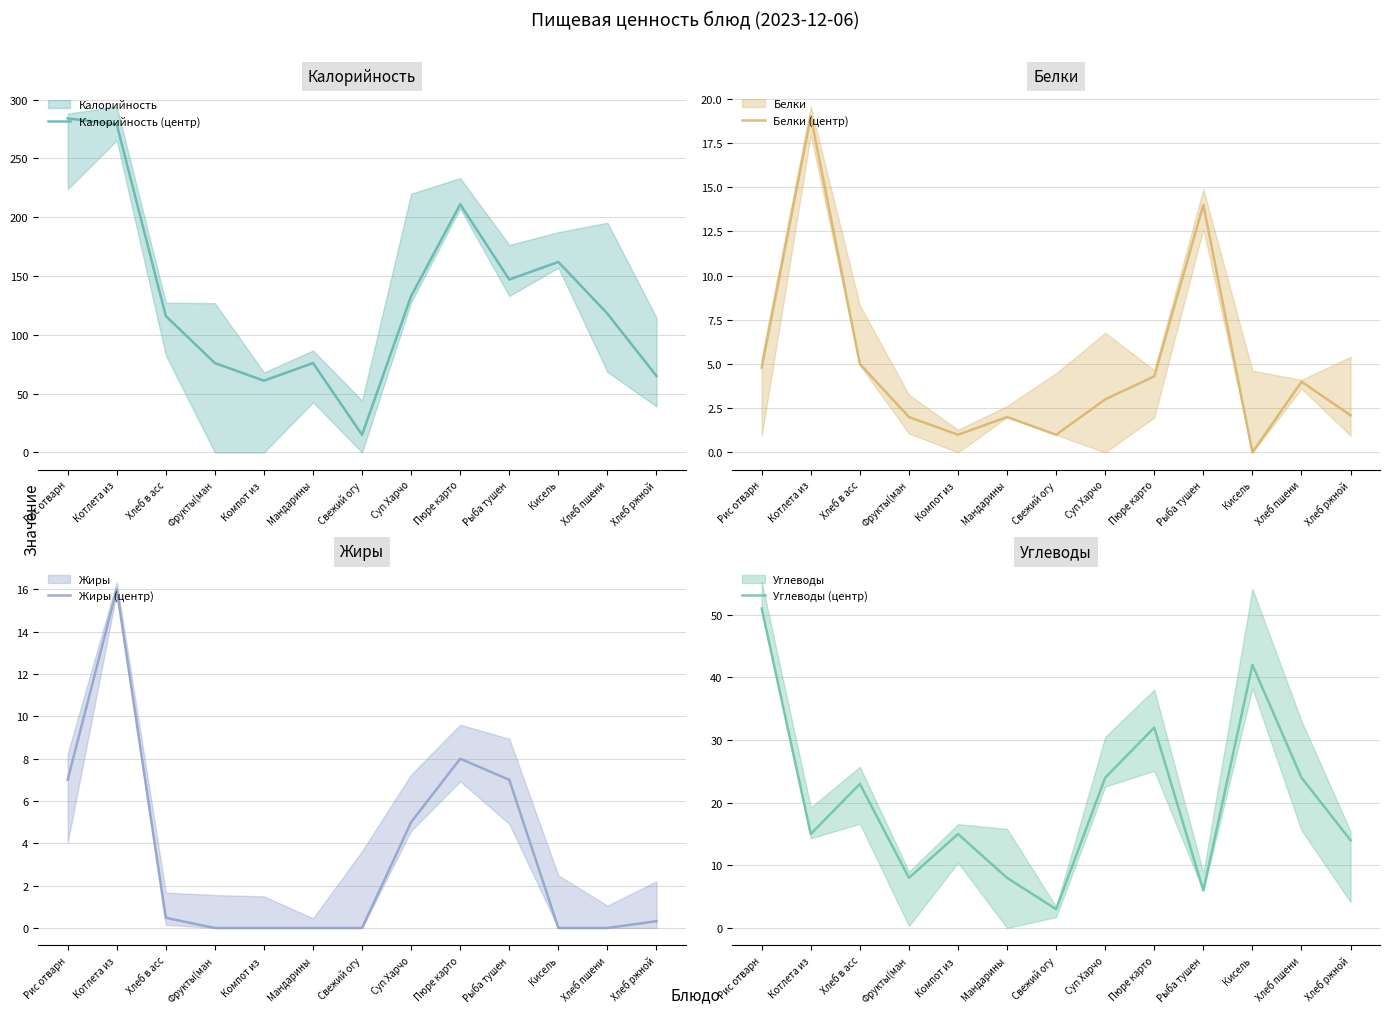

Which series has the largest range (max minus min)?

Калорийность (центр)